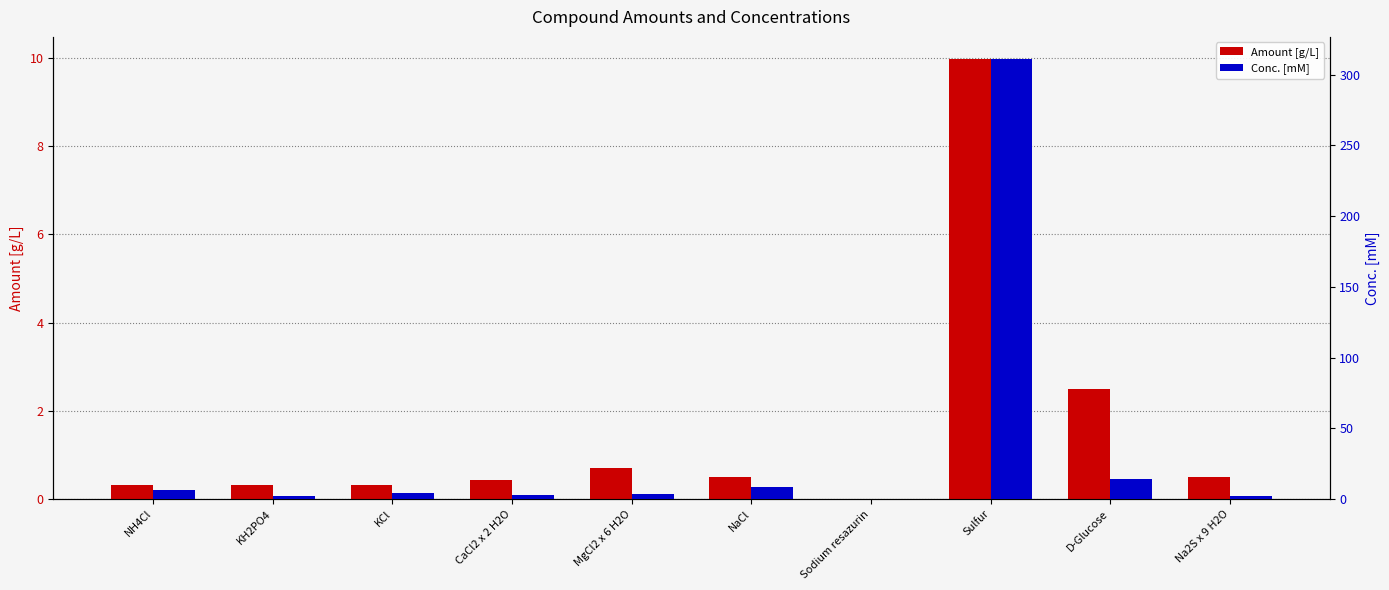

Which series has the widest spread of values?

Conc. [mM]